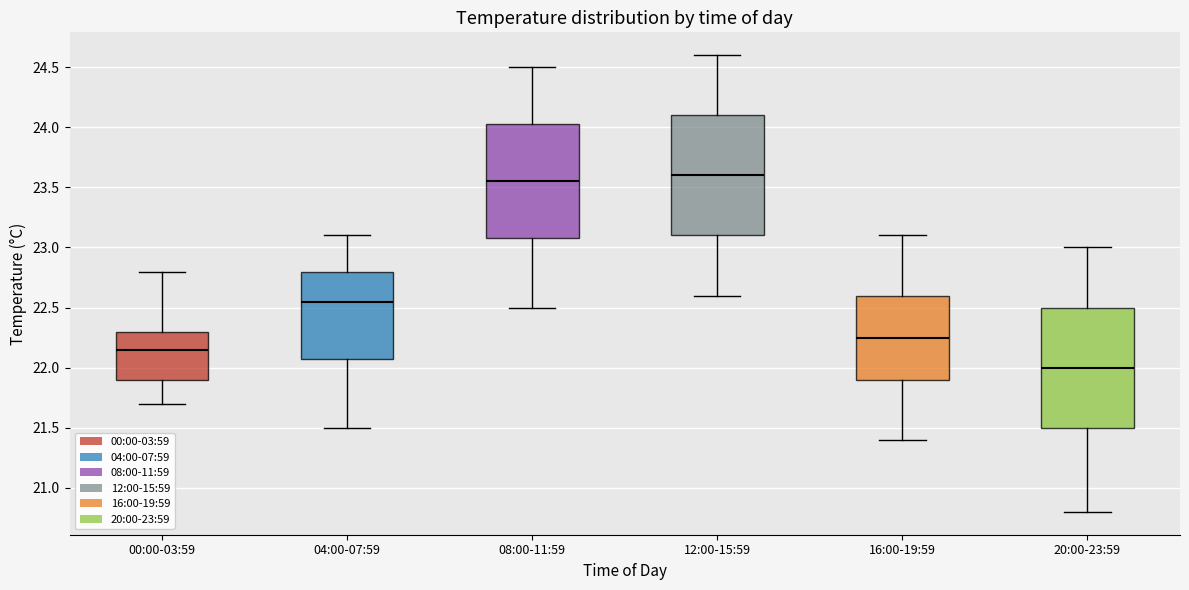

Where does the upper whisker of the box for 12:00-15:59 end on the y-axis? The values are not printed on the chart, so give them approximately, as read against the axis.

24.60